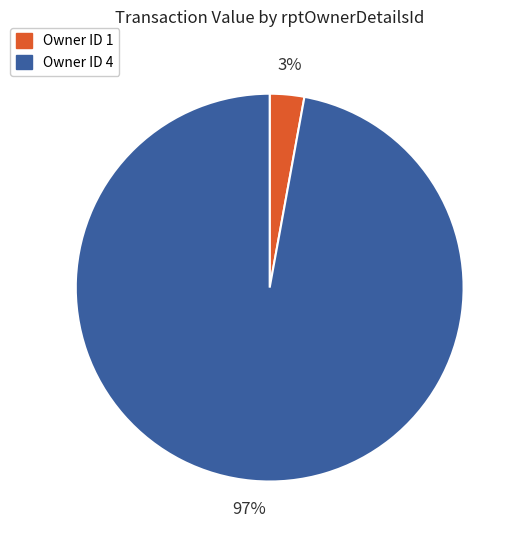

Count the number of slices in the pie.

2